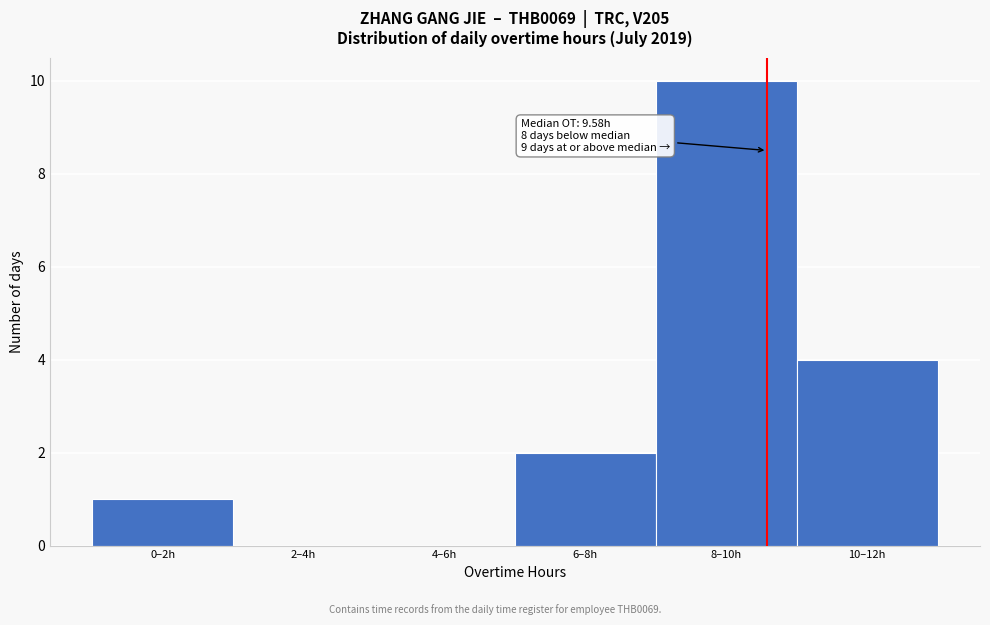

Reading left to right, what are all the values shown in this chart?

0–2h=1	2–4h=0	4–6h=0	6–8h=2	8–10h=10	10–12h=4